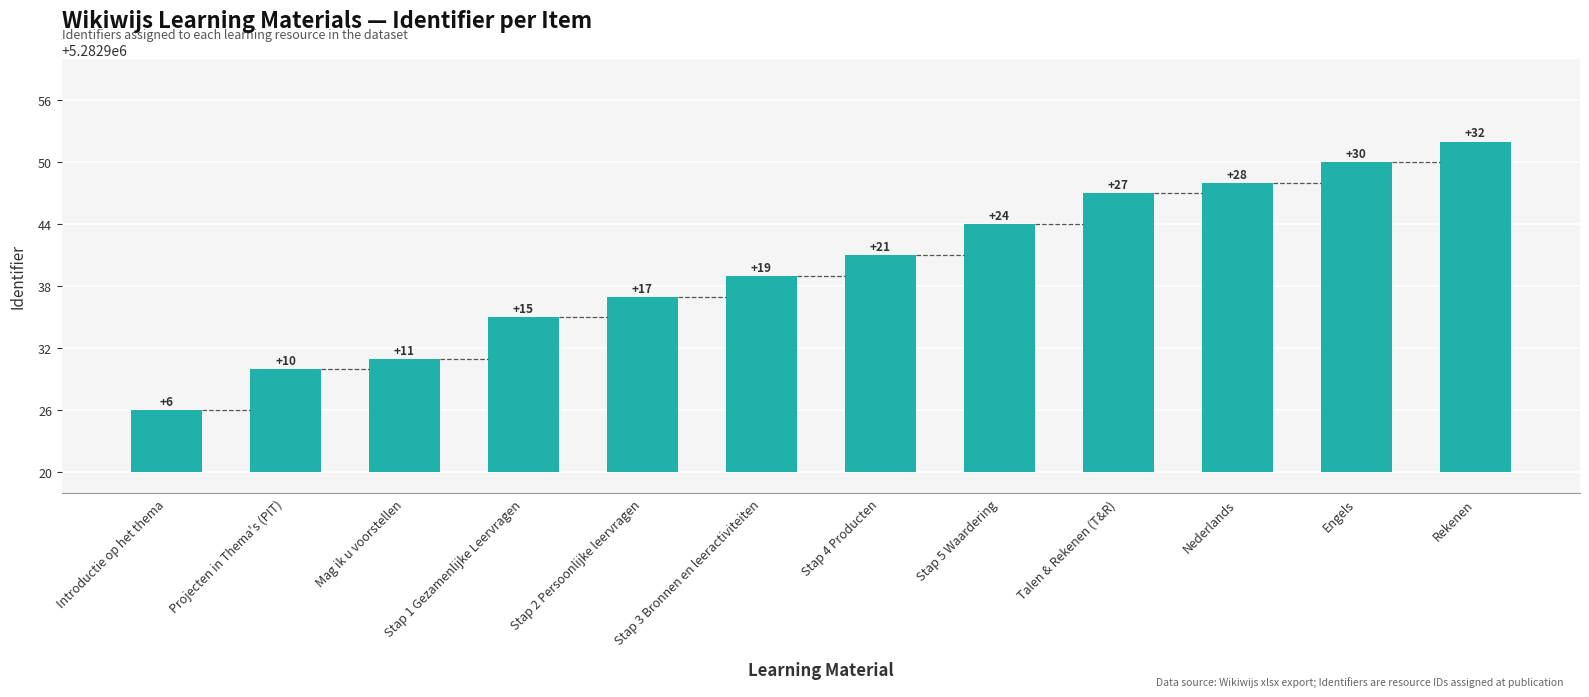

The value at Introductie op het thema is 8. True or false?

False